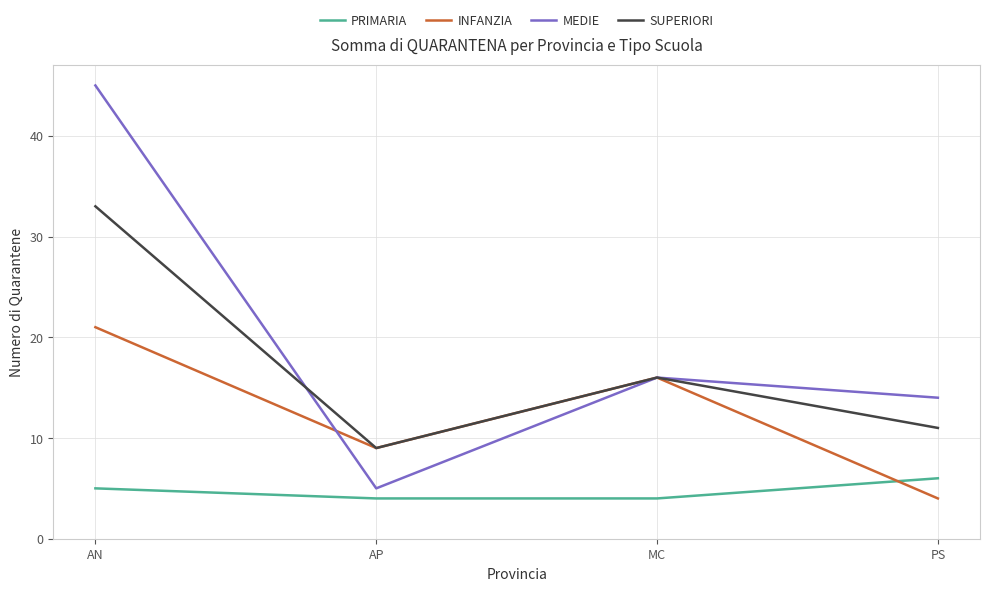

What position from the left is AP?

2